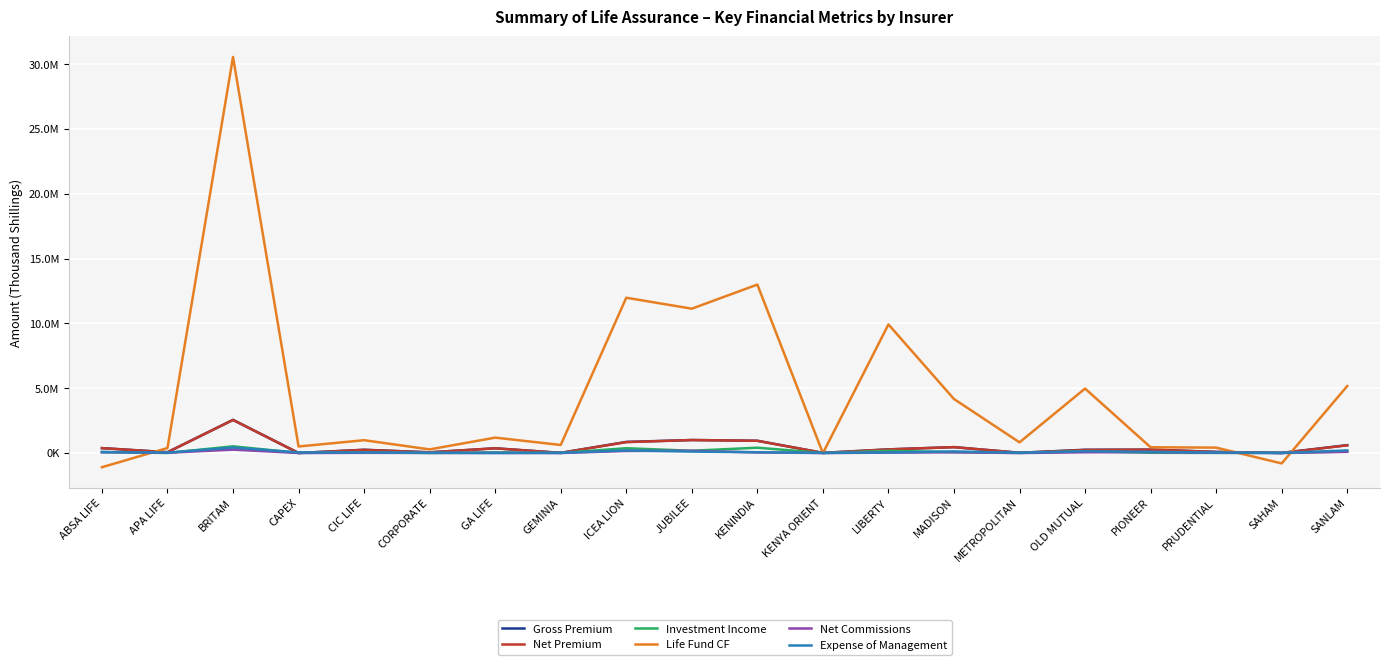

What are all the series names shown in the legend?

Gross Premium, Net Premium, Investment Income, Life Fund CF, Net Commissions, Expense of Management